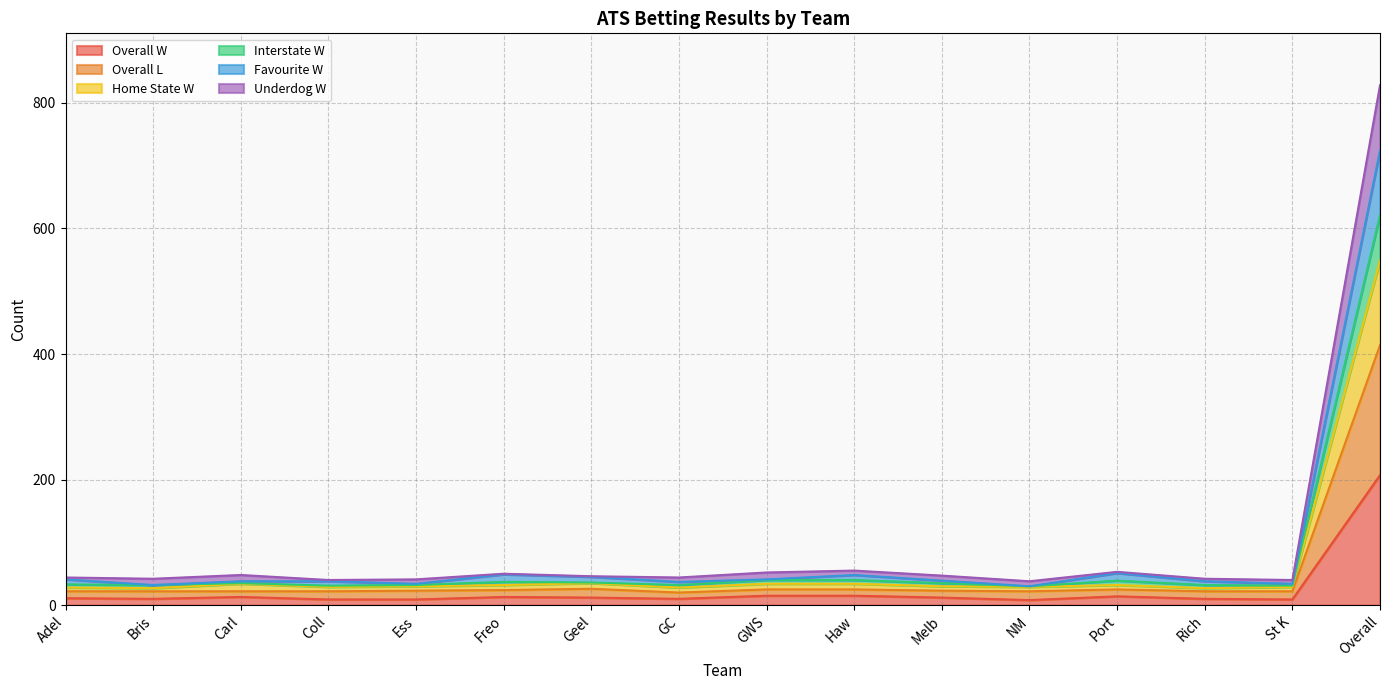

At which label does Interstate W reach its peak?

Overall